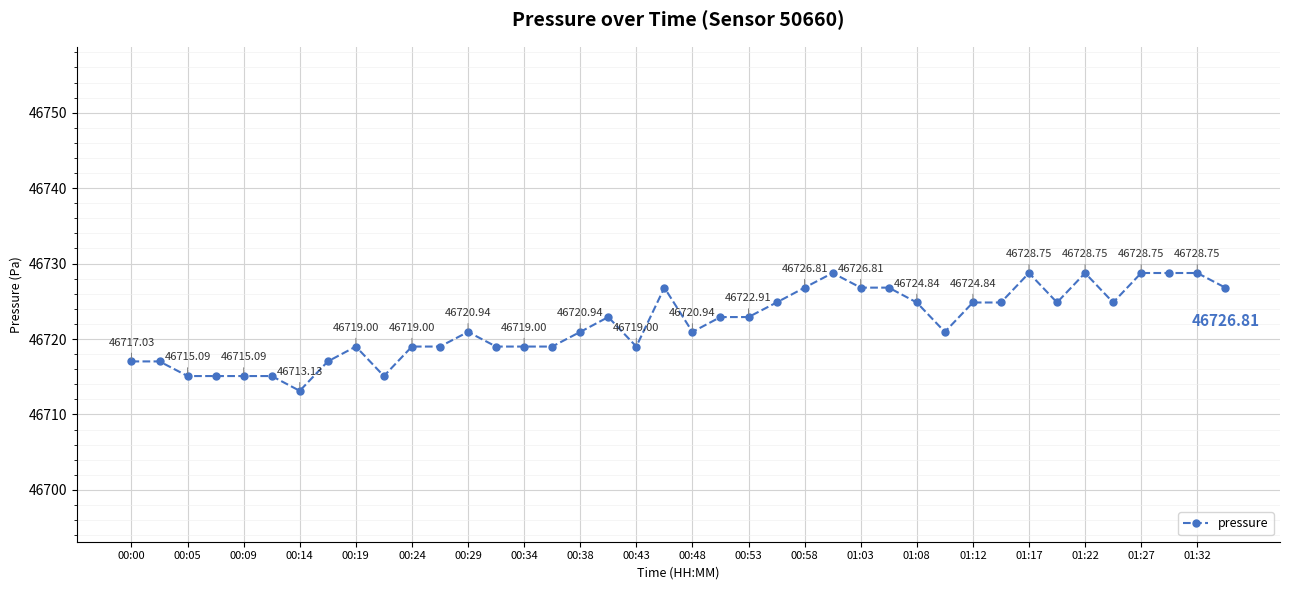

What is the difference between the second highest and minimum values?

15.6